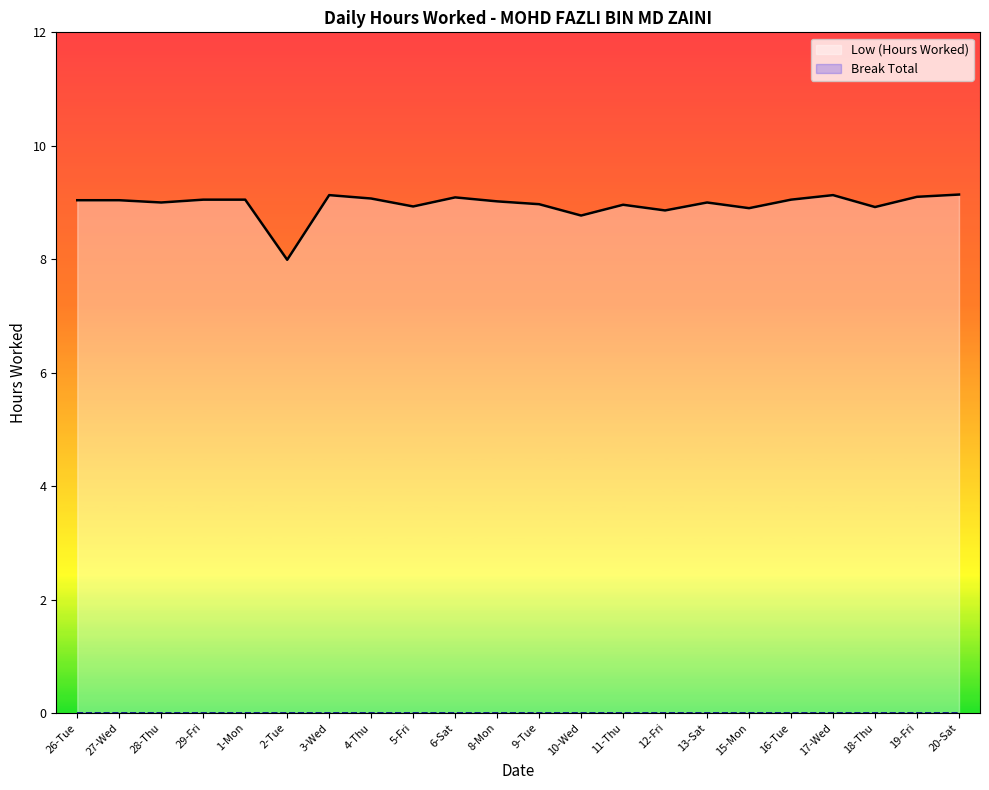

Reading left to right, list all the values displayed in this chart.

Low (Hours Worked): 9.0	9.0	9.0	9.1	9.1	8.0	9.1	9.1	8.9	9.1	9.0	9.0	8.8	9.0	8.9	9.0	8.9	9.1	9.1	8.9	9.1	9.1
Break Total: 0.0	0.0	0.0	0.0	0.0	0.0	0.0	0.0	0.0	0.0	0.0	0.0	0.0	0.0	0.0	0.0	0.0	0.0	0.0	0.0	0.0	0.0